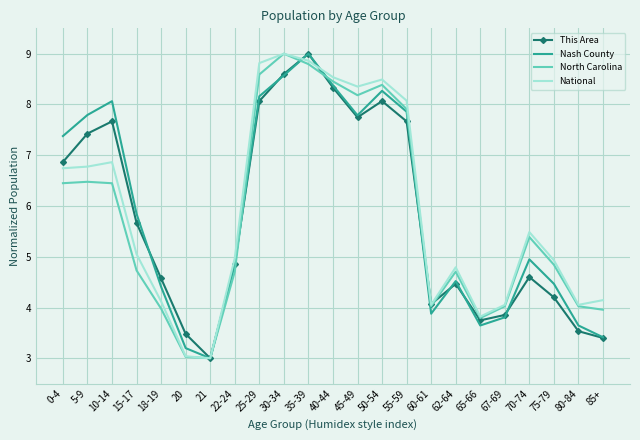

What is the difference between the highest and lowest values at 15-17?

1.1